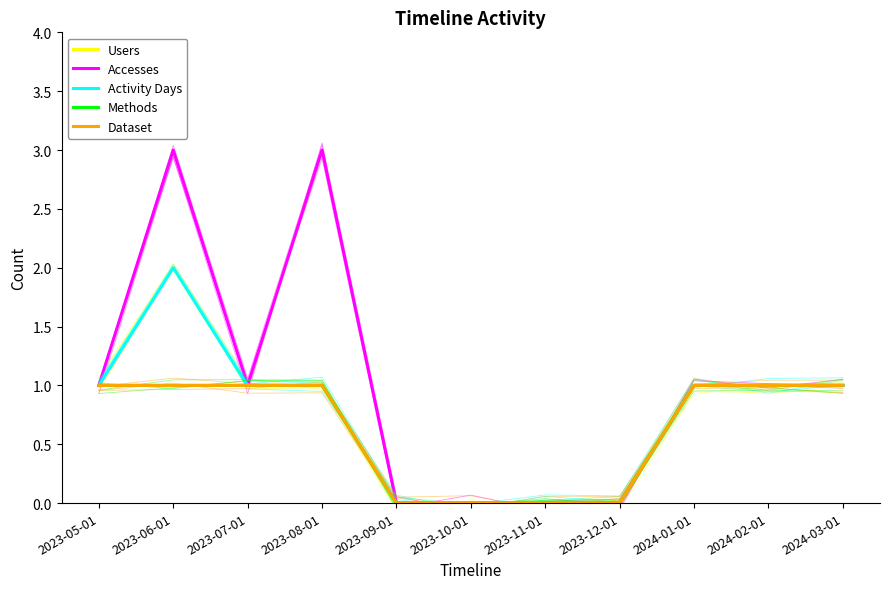

Which has a higher value, 2023-10-01 or 2023-05-01?

2023-05-01